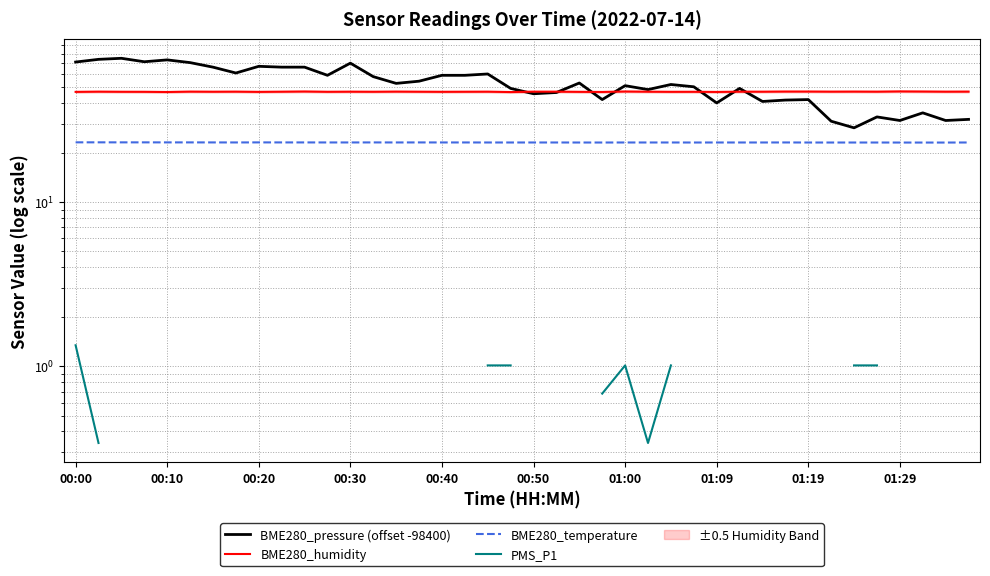

What is the difference between the highest and lowest values at 01:29?

24.2